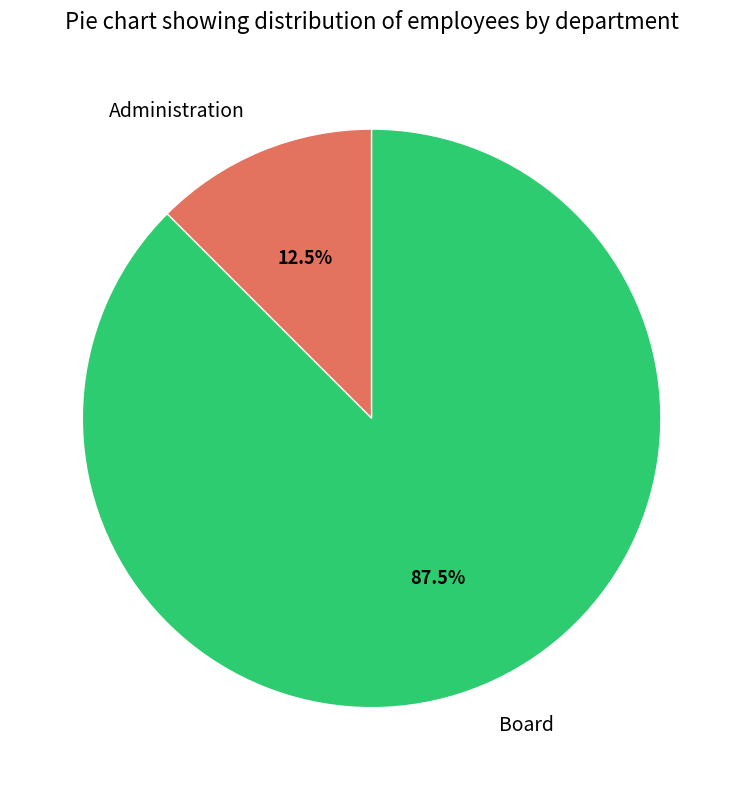

Does any single category account for the majority?

Yes